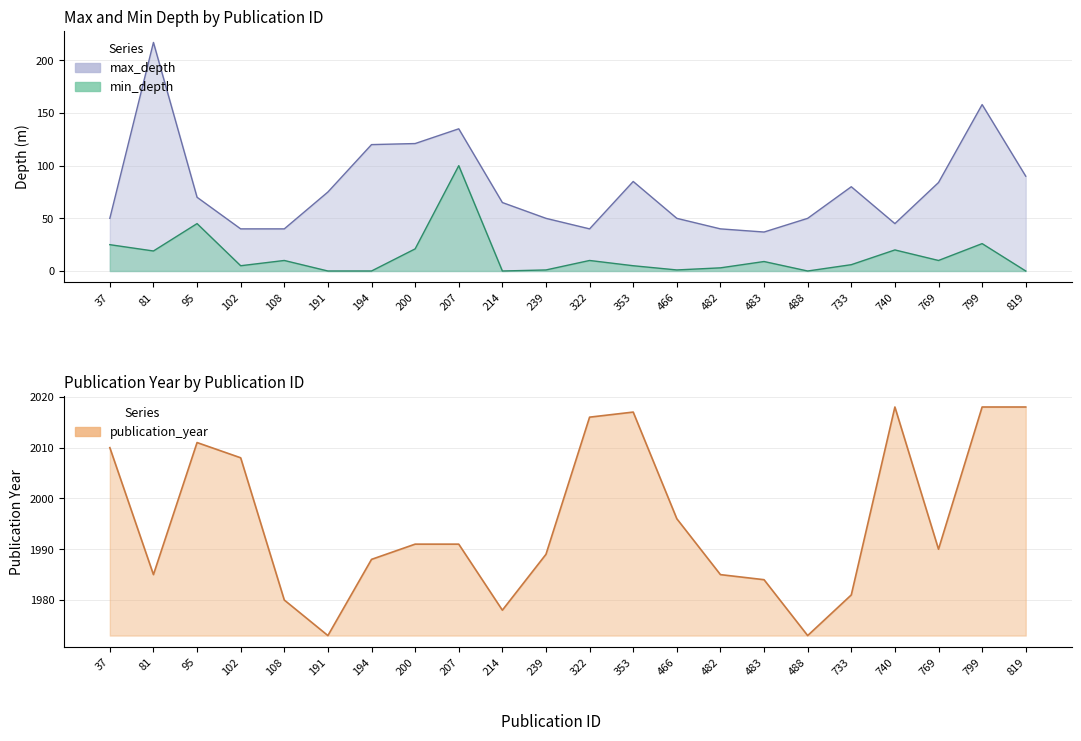

True or false: min_depth has more than 0 points higher than both neighbors.

True